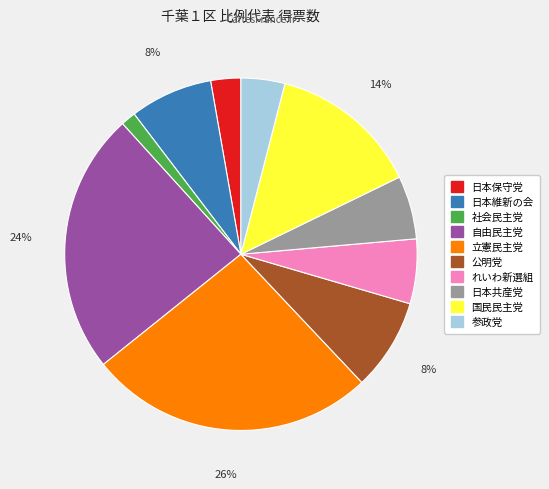

Is the sum of れいわ新選組 and 日本保守党 greater than half?

No